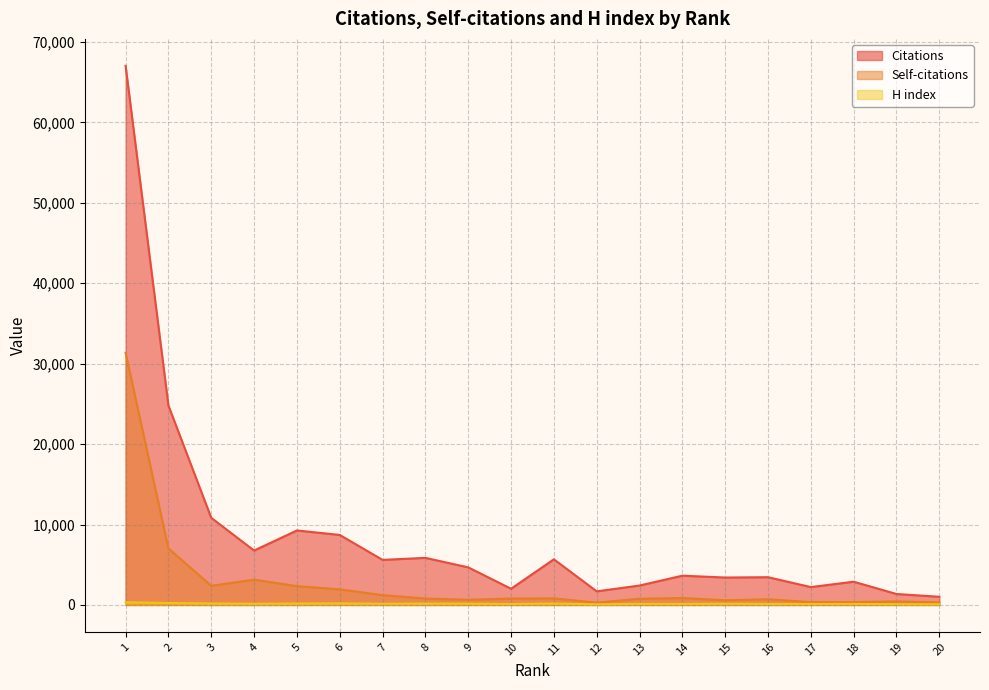

How many interior local valleys does the H index series have?

6